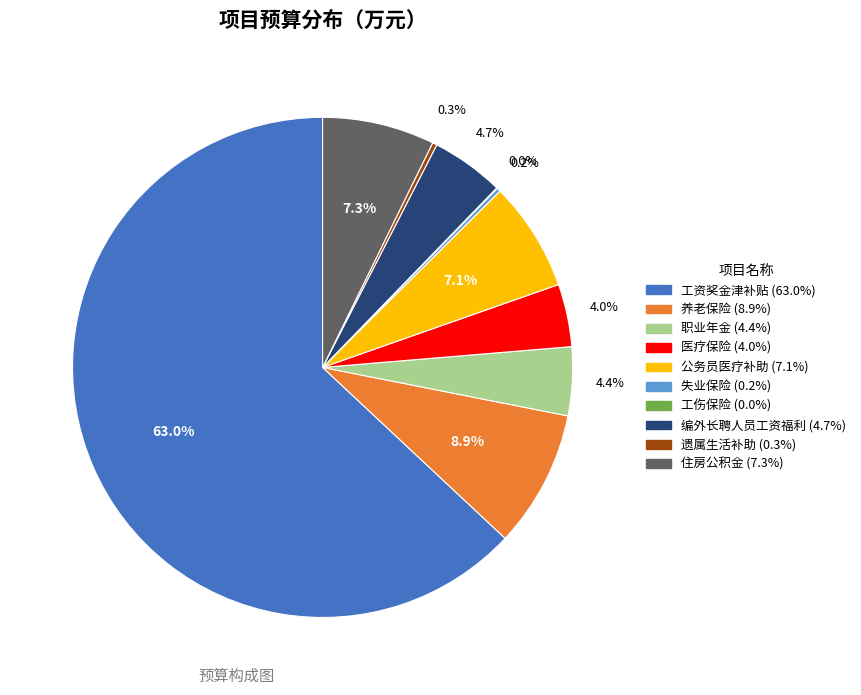

To the nearest percent, what is the average slice percentage?

10%